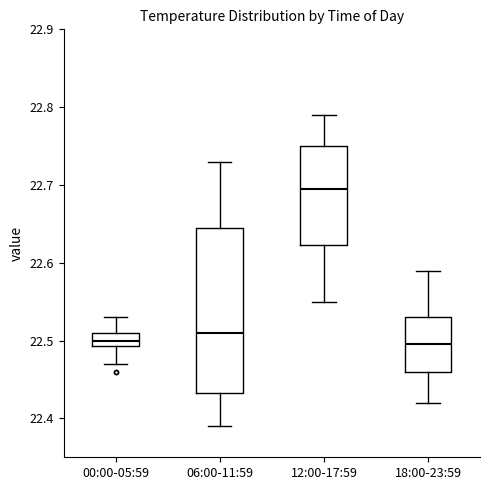

Comparing the boxes themselves (not the whiskers), which one is the tallest?

06:00-11:59